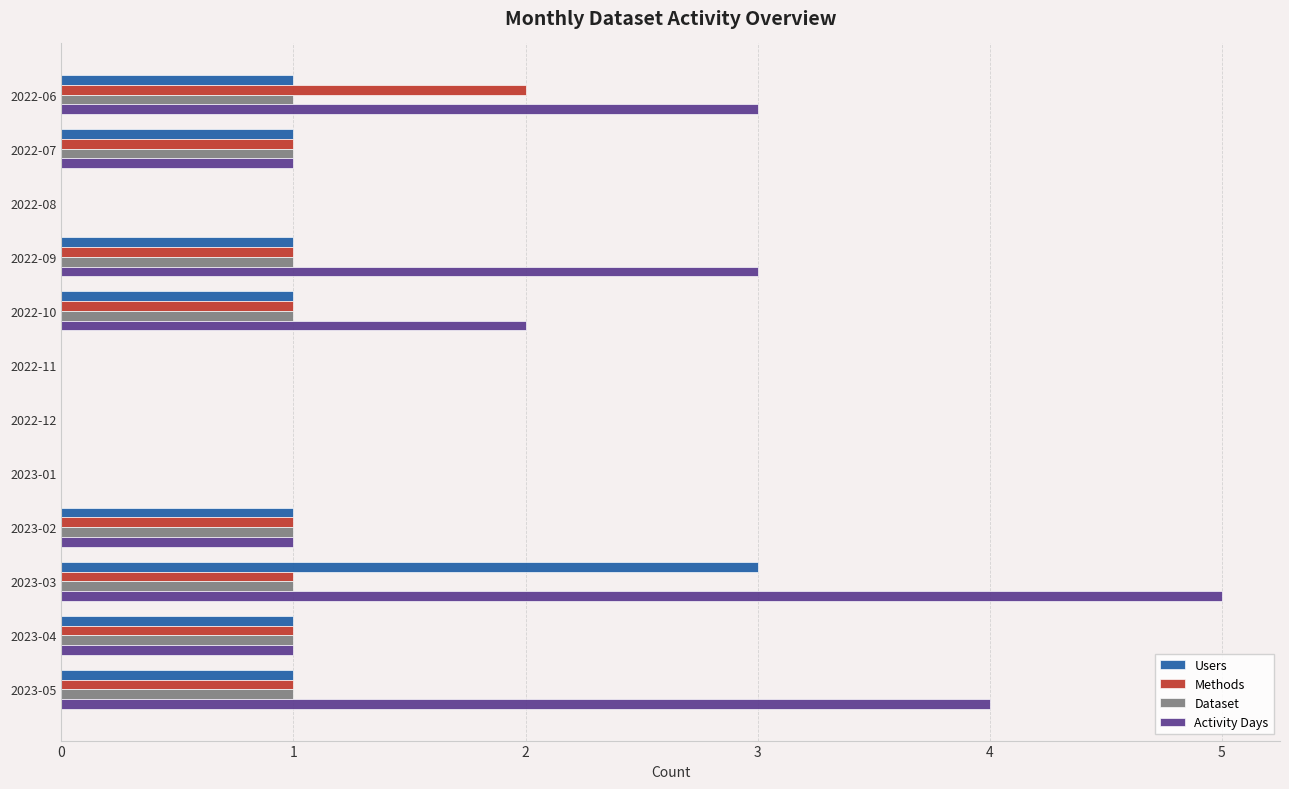

What is the maximum value shown in the chart?

5